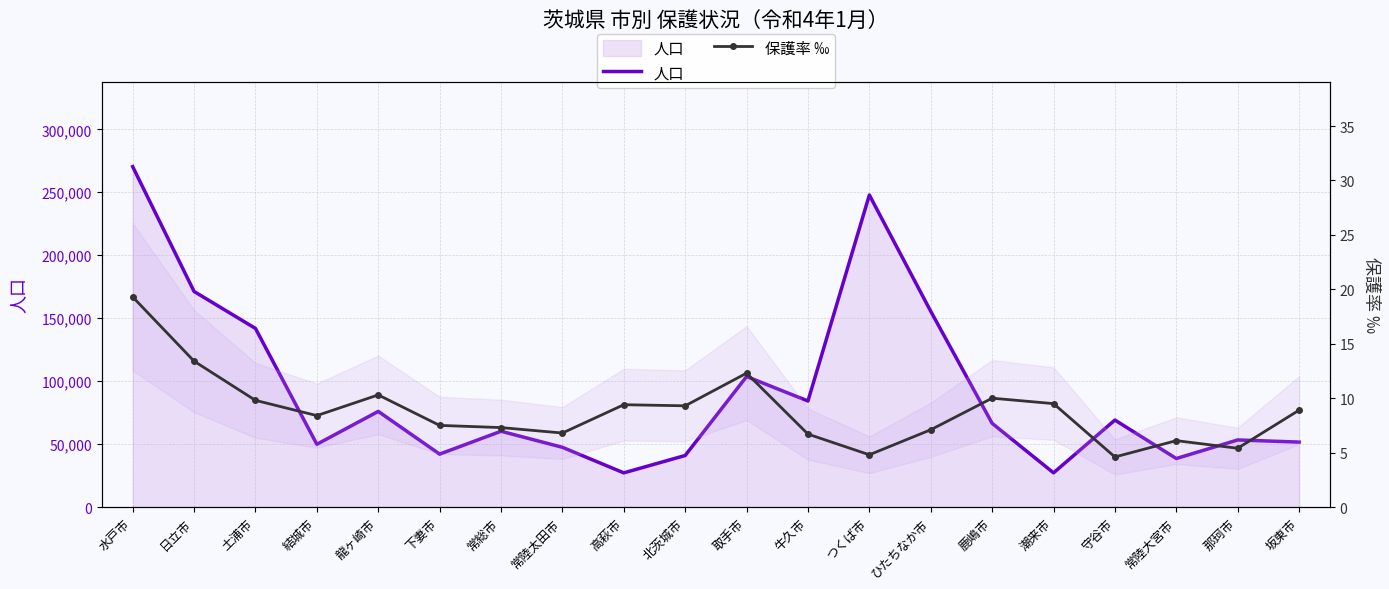

Where is 人口 nearest to the value 148752?

ひたちなか市